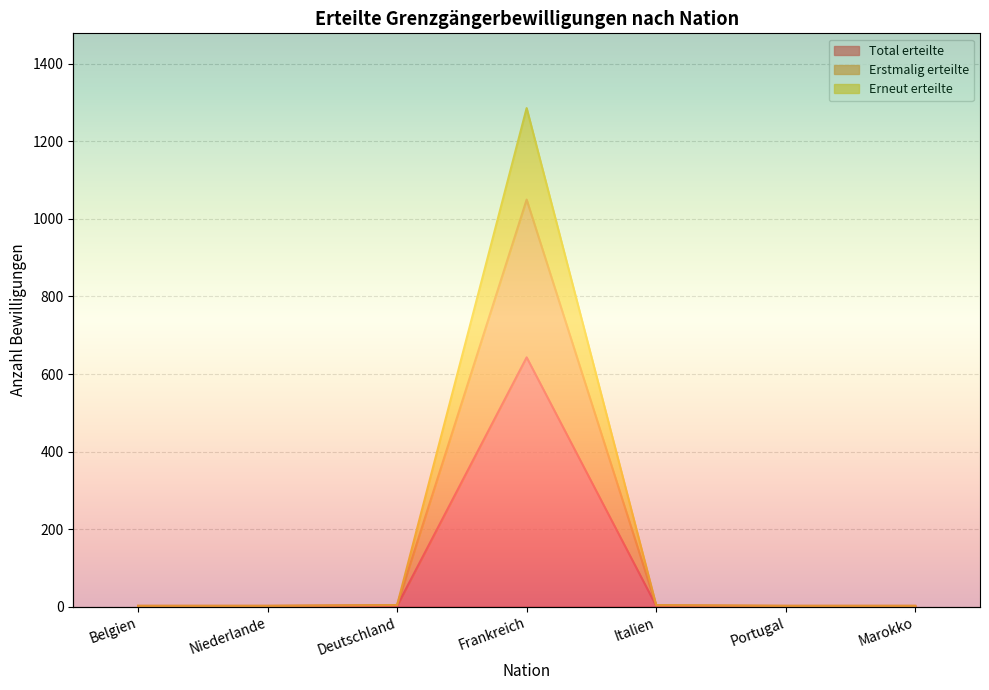

True or false: Total erteilte has more than 1 interior local peaks.

False